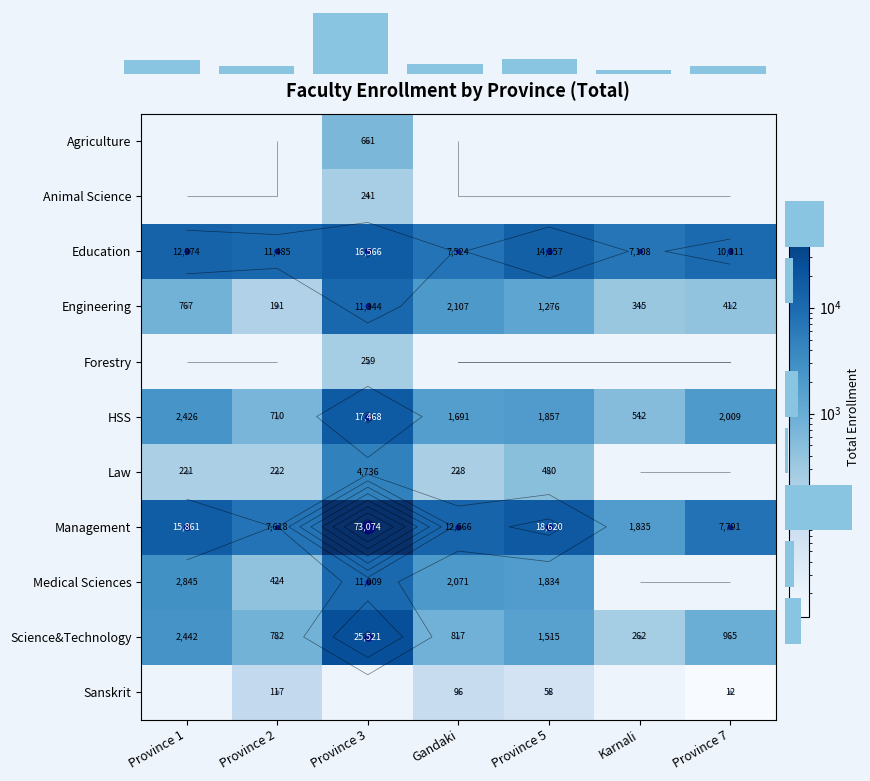

True or false: Education has a value of 11485 at Province 2.

True